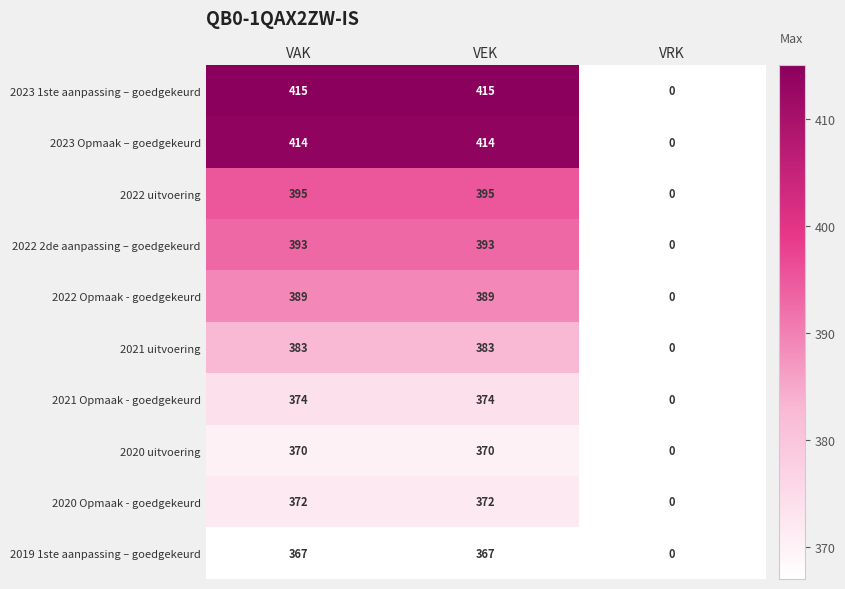

What is the spread (max minus min) of values at VAK?

48